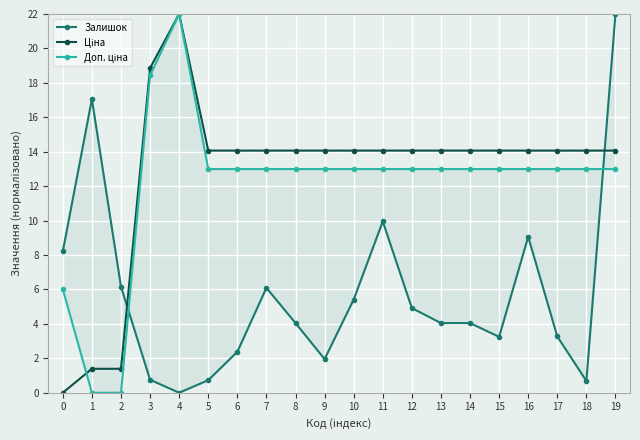

How many lines are shown in the chart?

3